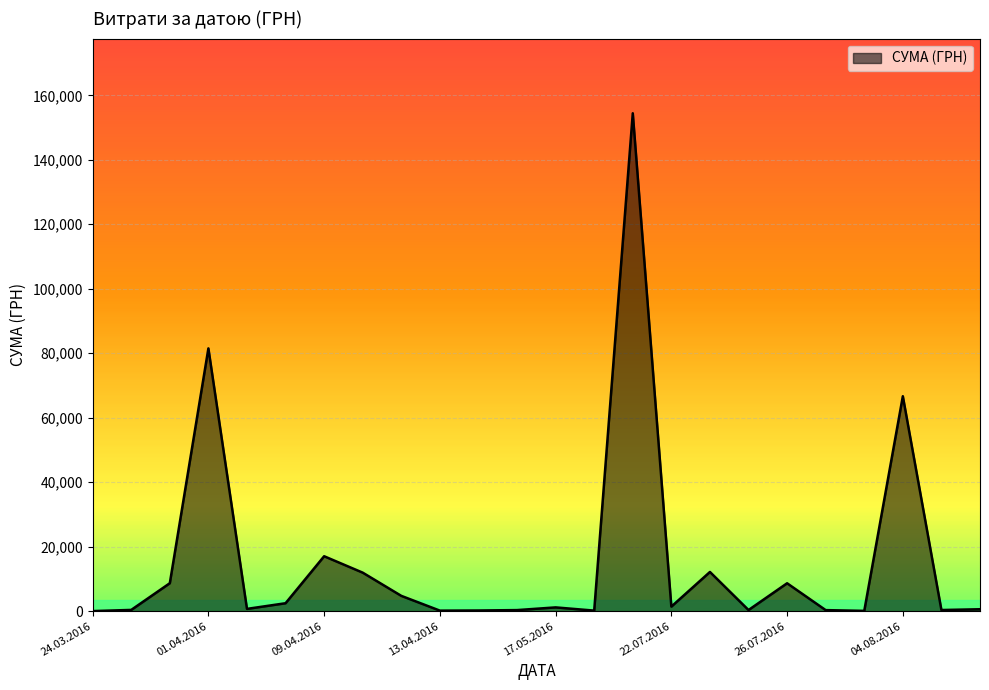

What is the difference between the maximum and minimum values?

154406.2